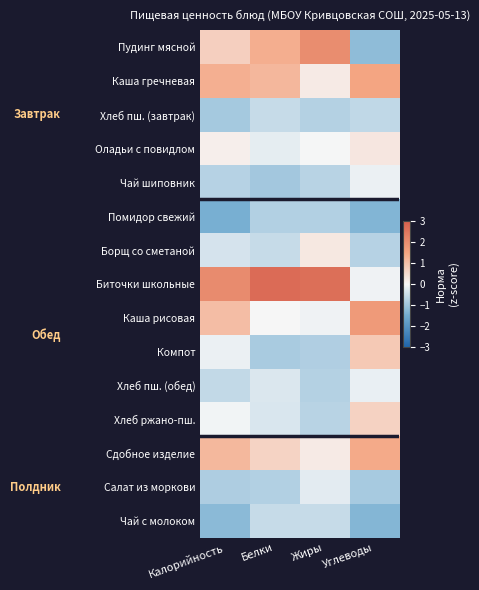

Reading right to left, transcribe all the data shown in this chart.

Пудинг мясной: Углеводы=-1.2	Жиры=2.0	Белки=1.3	Калорийность=0.7
Каша гречневая: Углеводы=1.5	Жиры=0.2	Белки=1.2	Калорийность=1.3
Хлеб пш. (завтрак): Углеводы=-0.6	Жиры=-0.8	Белки=-0.5	Калорийность=-0.9
Оладьи с повидлом: Углеводы=0.3	Жиры=-0.0	Белки=-0.2	Калорийность=0.1
Чай шиповник: Углеводы=-0.1	Жиры=-0.7	Белки=-0.9	Калорийность=-0.7
Помидор свежий: Углеводы=-1.3	Жиры=-0.8	Белки=-0.8	Калорийность=-1.4
Борщ со сметаной: Углеводы=-0.7	Жиры=0.3	Белки=-0.5	Калорийность=-0.4
Биточки школьные: Углеводы=-0.1	Жиры=2.6	Белки=2.7	Калорийность=2.0
Каша рисовая: Углеводы=1.7	Жиры=-0.1	Белки=0.0	Калорийность=1.0
Компот: Углеводы=0.8	Жиры=-0.8	Белки=-0.9	Калорийность=-0.1
Хлеб пш. (обед): Углеводы=-0.2	Жиры=-0.8	Белки=-0.3	Калорийность=-0.6
Хлеб ржано-пш.: Углеводы=0.7	Жиры=-0.7	Белки=-0.3	Калорийность=-0.1
Сдобное изделие: Углеводы=1.4	Жиры=0.2	Белки=0.6	Калорийность=1.1
Салат из моркови: Углеводы=-0.9	Жиры=-0.2	Белки=-0.8	Калорийность=-0.8
Чай с молоком: Углеводы=-1.3	Жиры=-0.6	Белки=-0.5	Калорийность=-1.2